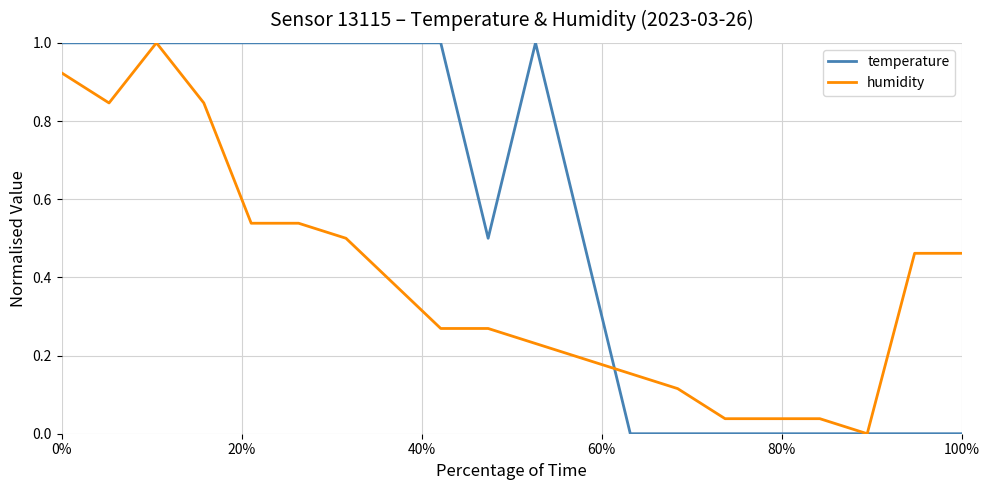

List the series in order of their overall mean, highest first.

temperature, humidity